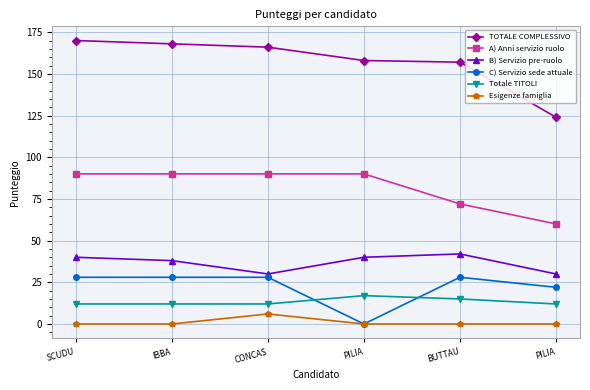

Is this an area chart (filled region under the line)?

No